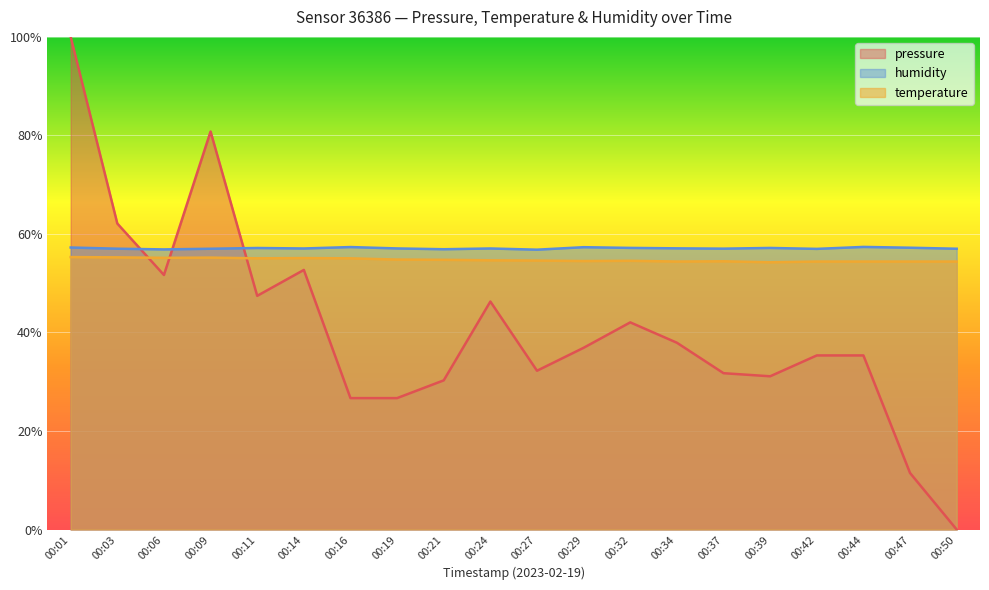

What is the value of the humidity point at the 11th from the left?

56.8